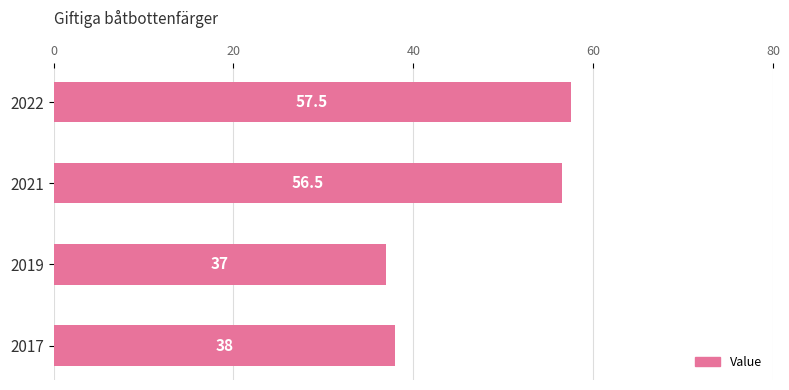

Which category has the highest value across all series?

2022